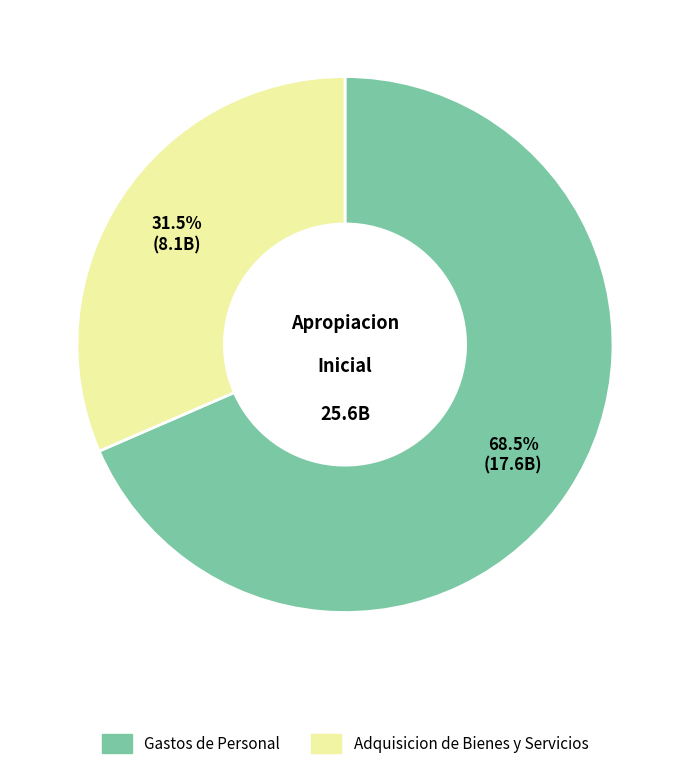

Is there any slice that represents more than half of the pie?

Yes